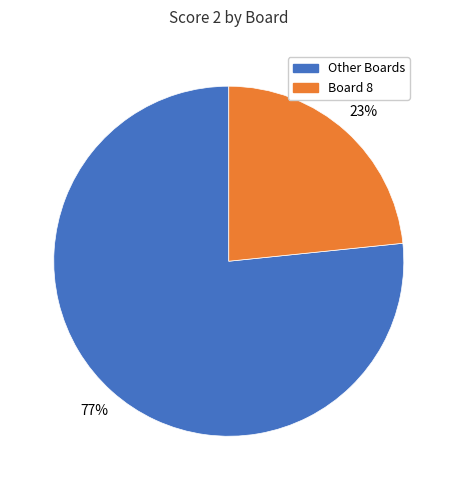

To the nearest percent, what is the average slice percentage?

50%